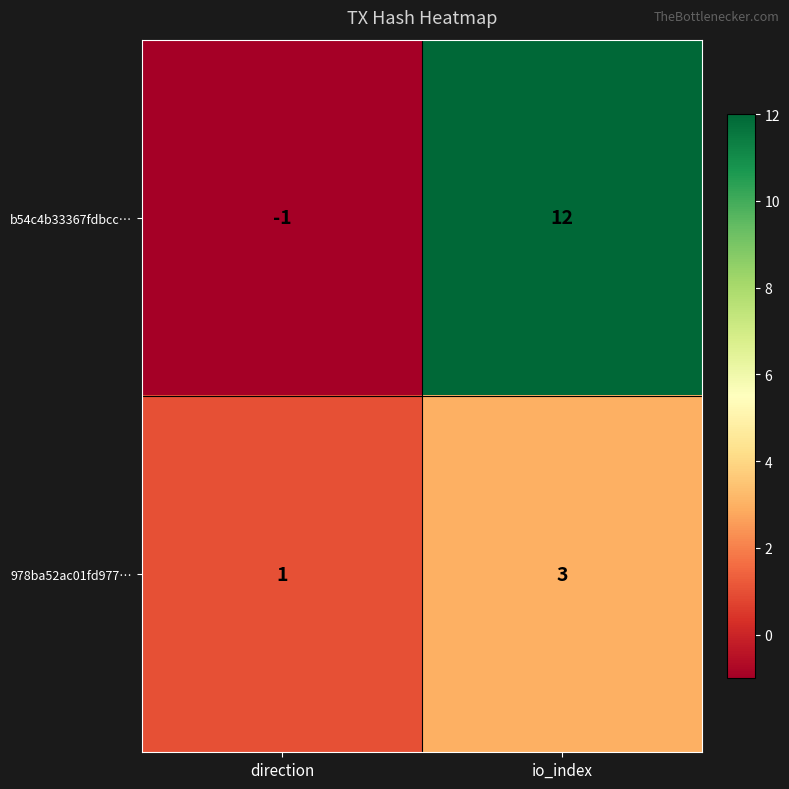

True or false: b54c4b33367fdbcc… has a value of -2 at direction.

False